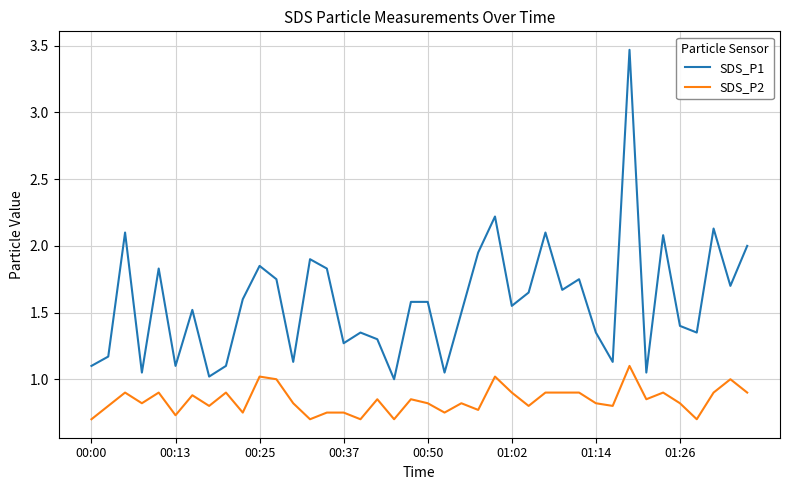

Which series has the largest total across all categories?

SDS_P1